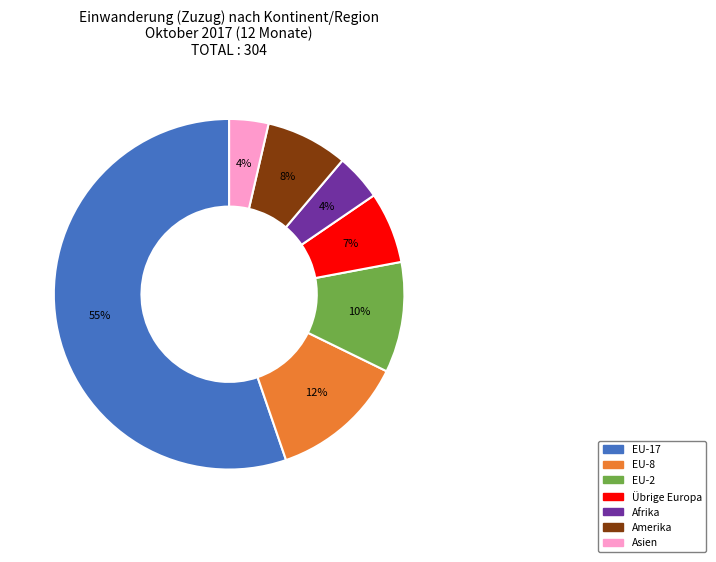

To the nearest percent, what is the average slice percentage?

14%